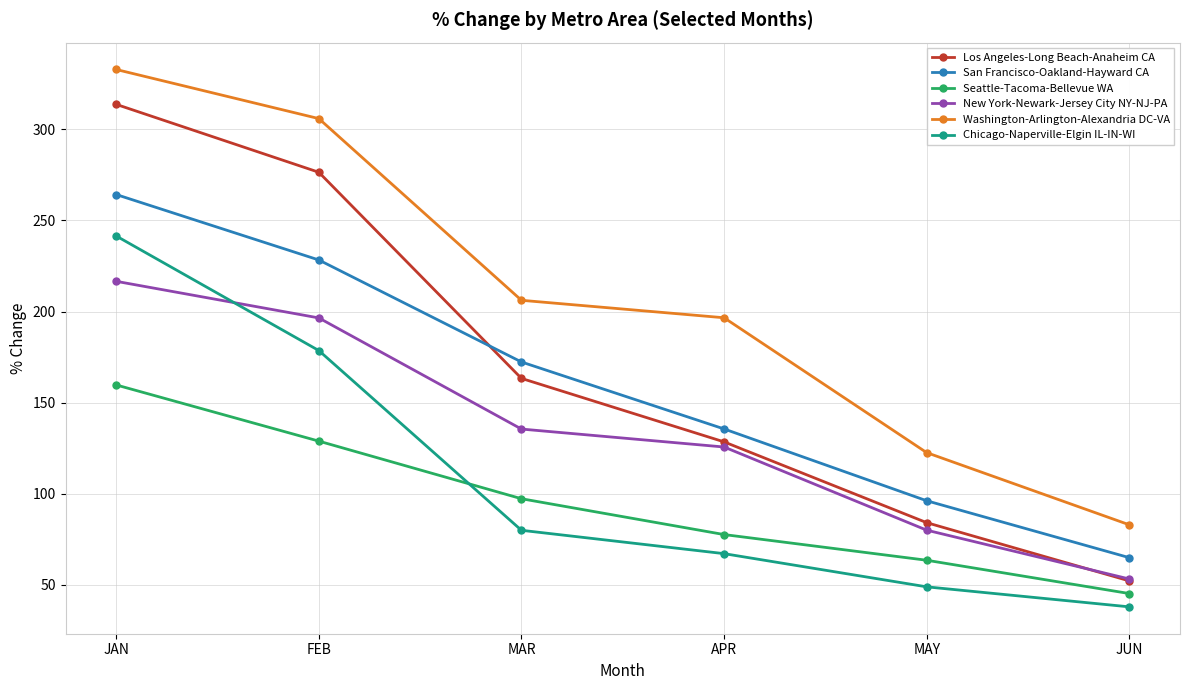

Which category has the lowest value across all series?

JUN